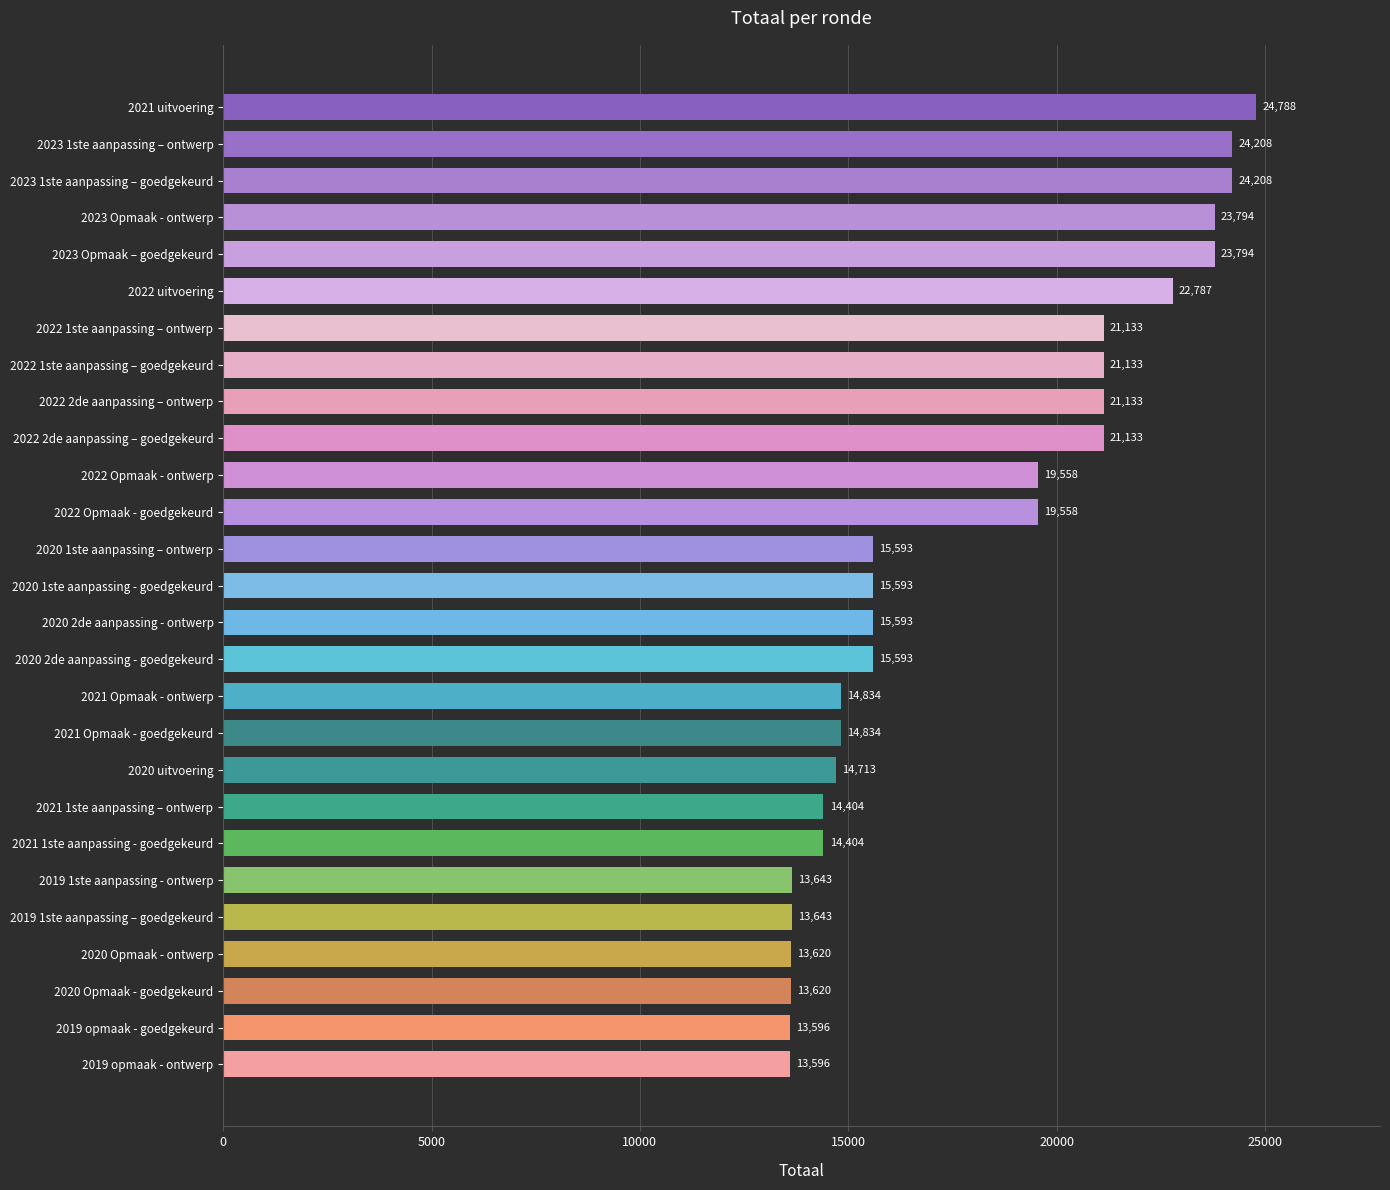

Is it true that the value at 2020 1ste aanpassing - goedgekeurd is 8468?

False